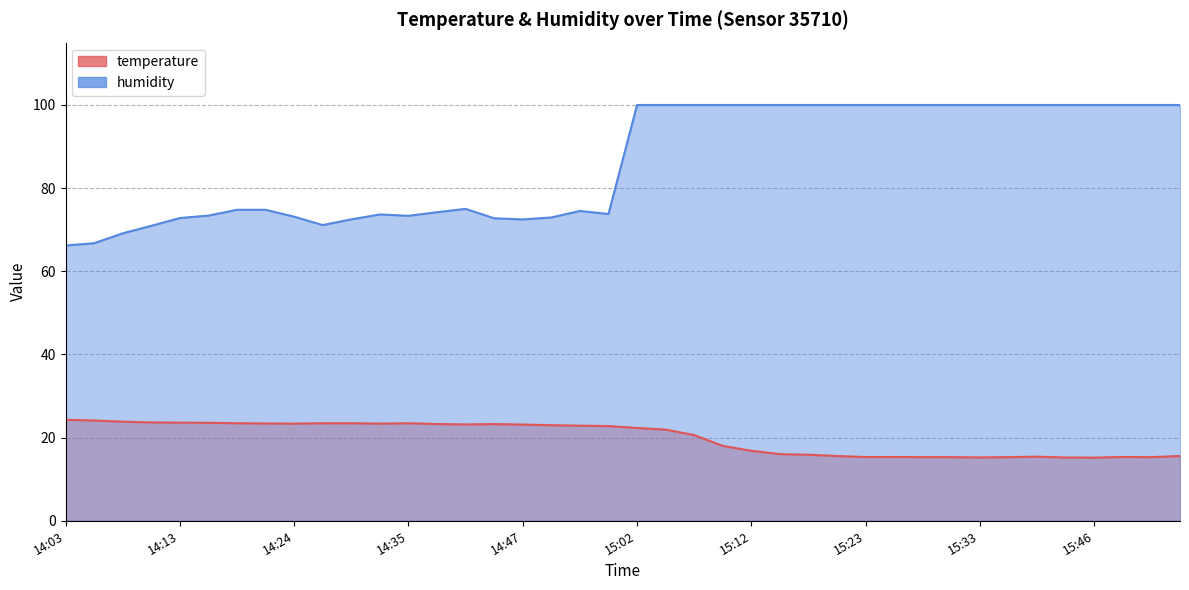

True or false: humidity and temperature intersect in this chart.

False